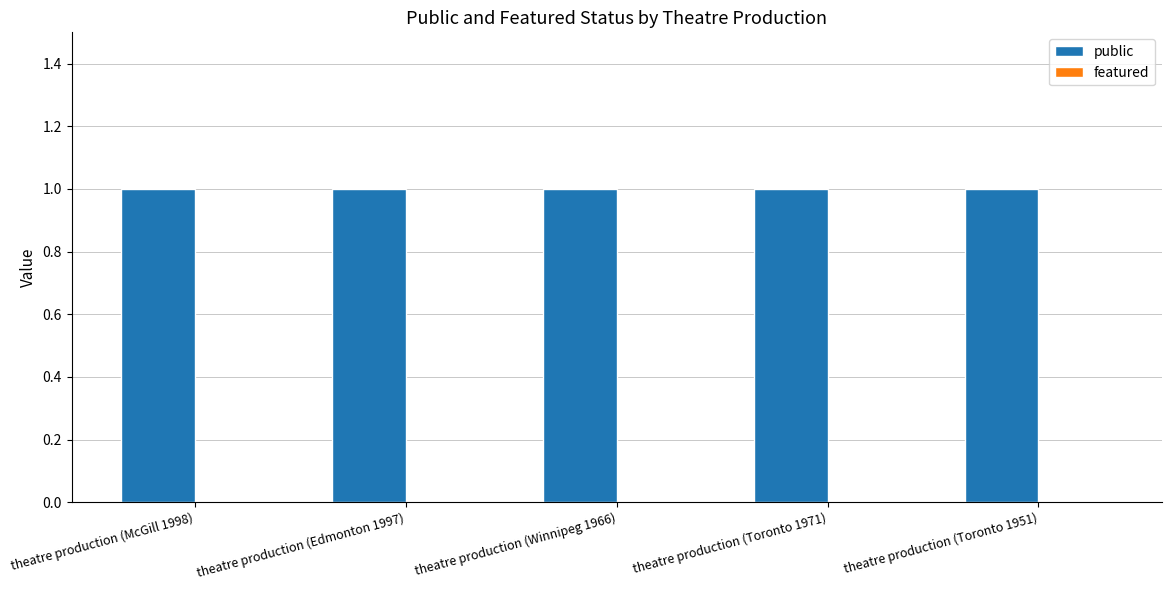

Which category has the highest value across all series?

theatre production (McGill 1998)